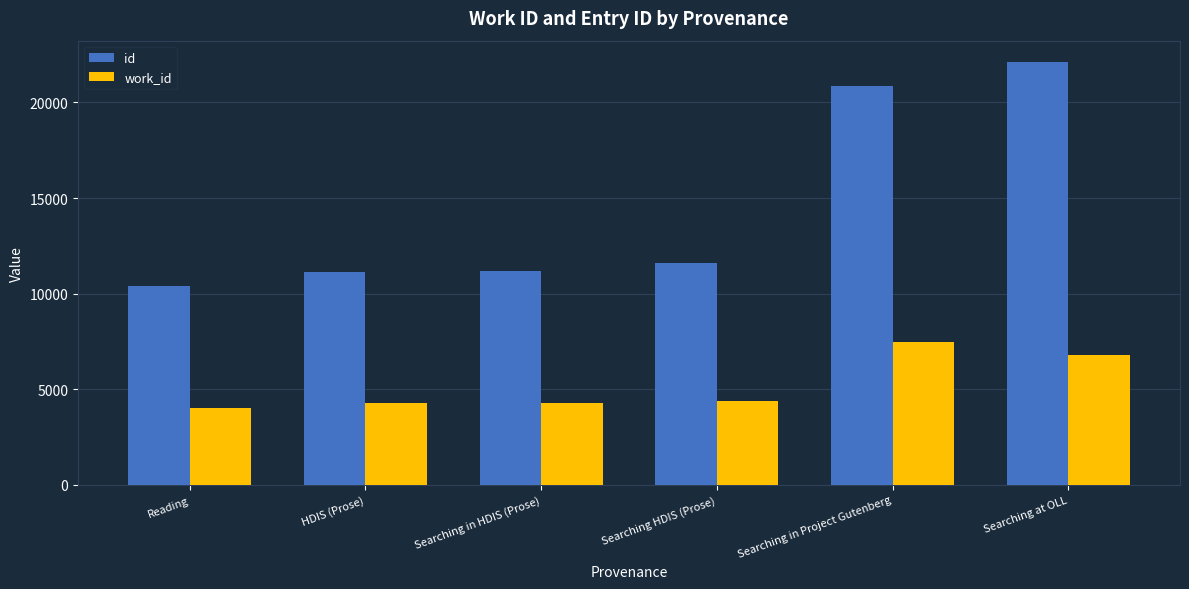

How many values in the work_id series are below 4398?

3